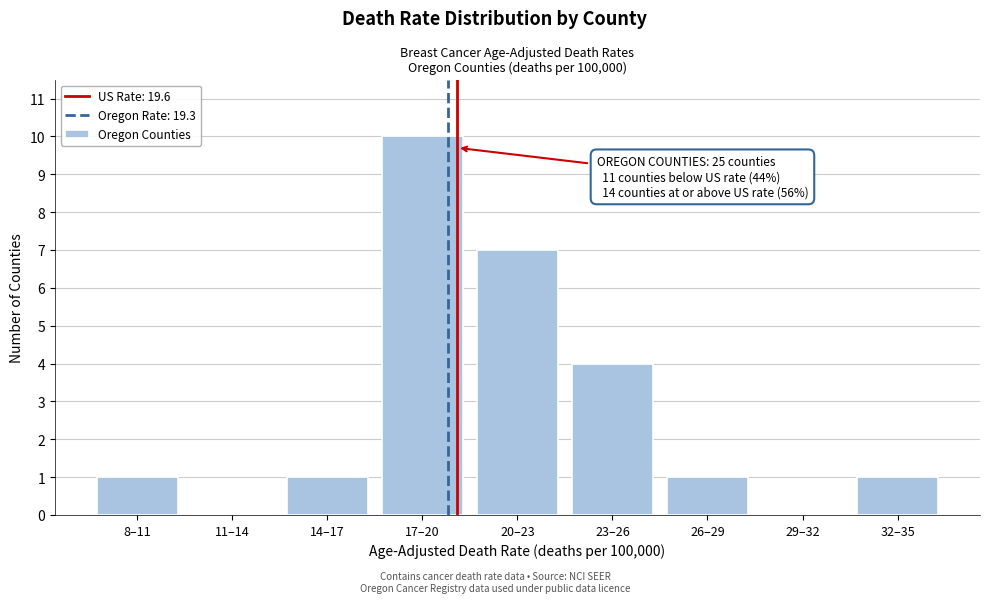

Reading left to right, list all the values displayed in this chart.

8–11=1	11–14=0	14–17=1	17–20=10	20–23=7	23–26=4	26–29=1	29–32=0	32–35=1